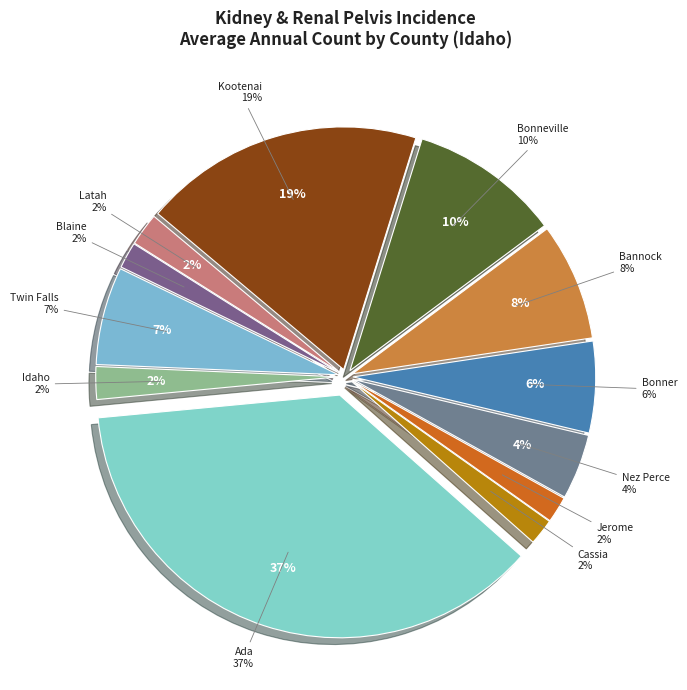

What percentage is the Kootenai County slice, to the nearest percent?

19%